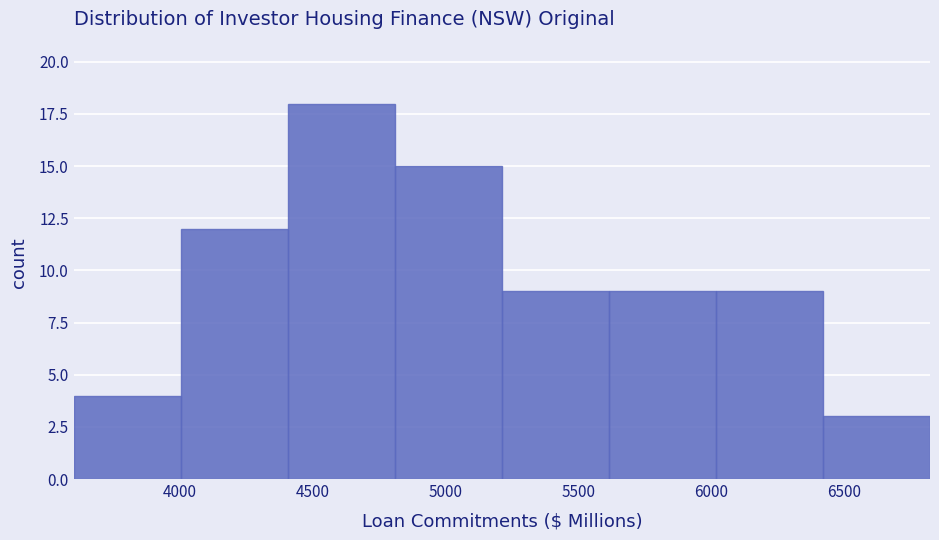

Over which range of the x-axis is the bar tallest?

4400 to 4800